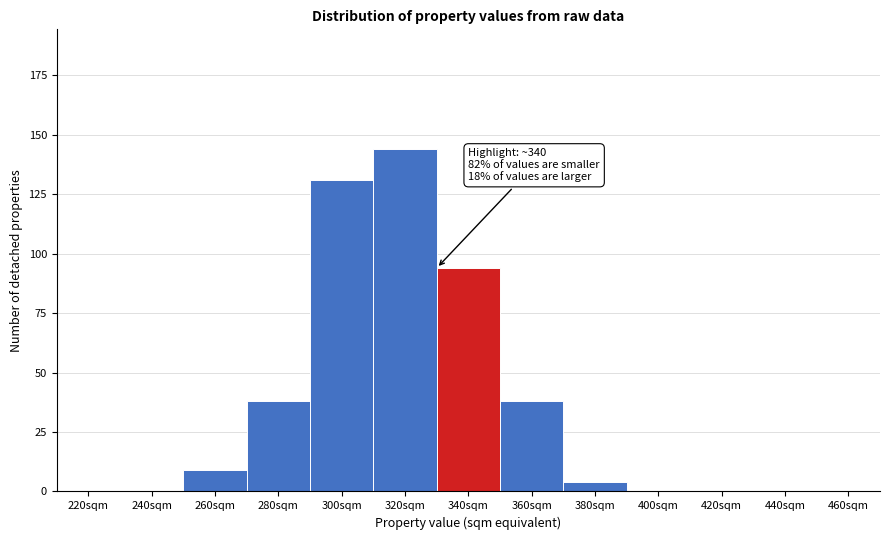

Reading left to right, list all the values displayed in this chart.

220sqm=0	240sqm=0	260sqm=9	280sqm=38	300sqm=131	320sqm=144	340sqm=94	360sqm=38	380sqm=4	400sqm=0	420sqm=0	440sqm=0	460sqm=0